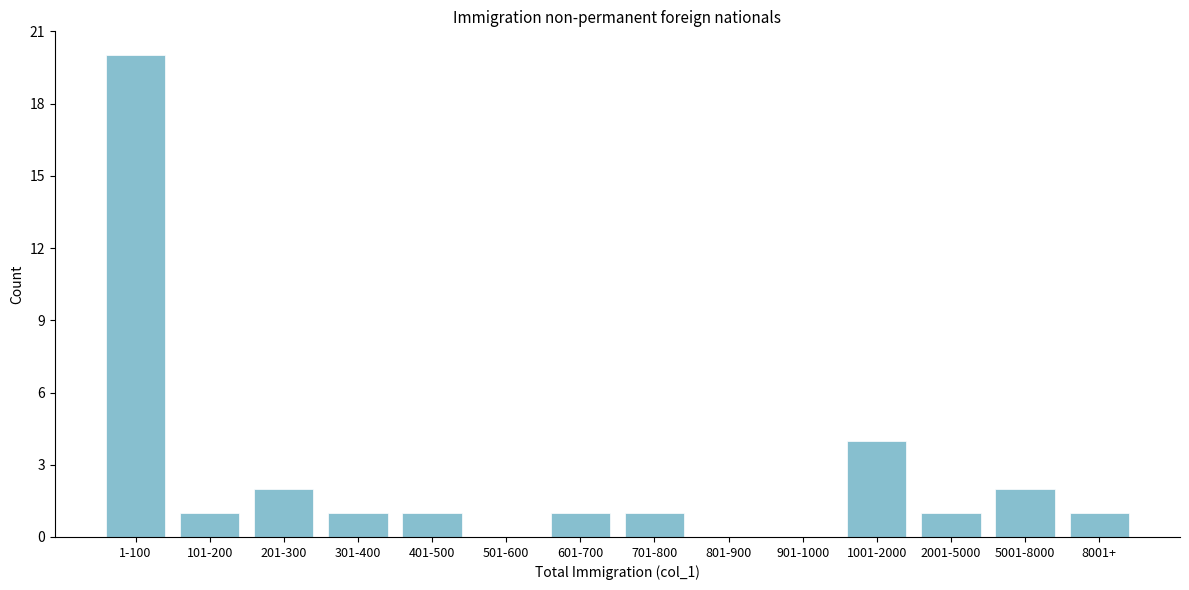

Reading left to right, what are all the values shown in this chart?

1-100=20	101-200=1	201-300=2	301-400=1	401-500=1	501-600=0	601-700=1	701-800=1	801-900=0	901-1000=0	1001-2000=4	2001-5000=1	5001-8000=2	8001+=1